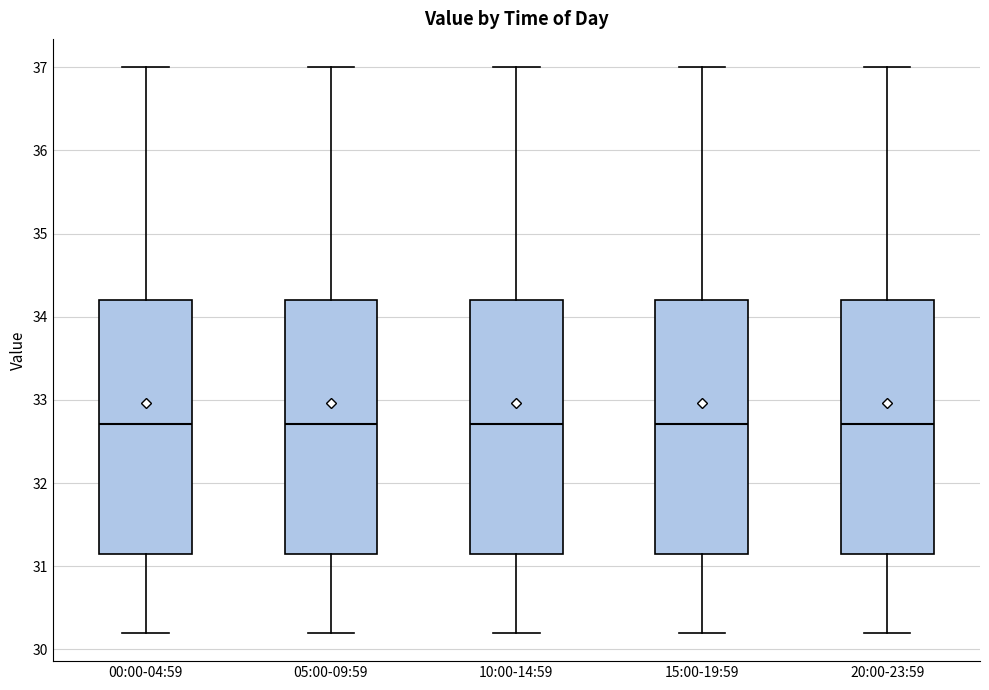

Reading left to right, read every box against the y-axis: the position of its median line, the range the box covers, and the ends of its whiskers. The values are not printed on the chart, so give them approximately, as read against the axis.

00:00-04:59: median 32.7, box 31.1 to 34.2, whiskers 30.2 to 37.0
05:00-09:59: median 32.7, box 31.1 to 34.2, whiskers 30.2 to 37.0
10:00-14:59: median 32.7, box 31.1 to 34.2, whiskers 30.2 to 37.0
15:00-19:59: median 32.7, box 31.1 to 34.2, whiskers 30.2 to 37.0
20:00-23:59: median 32.7, box 31.1 to 34.2, whiskers 30.2 to 37.0